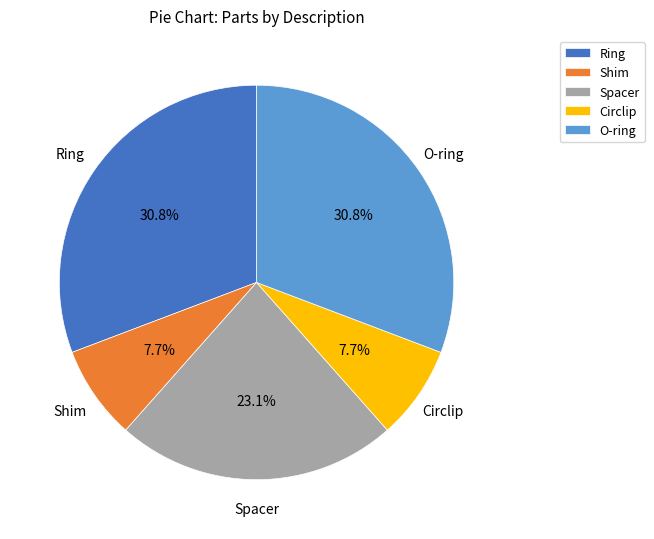

Count the number of slices in the pie.

5